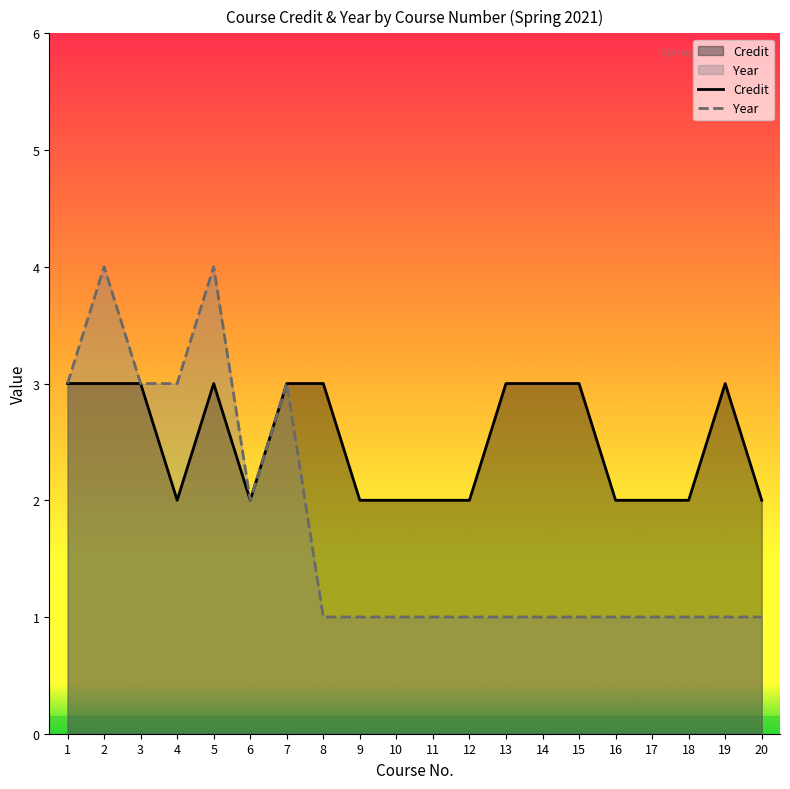

What is the value of the Credit point at the 19th from the left?

3